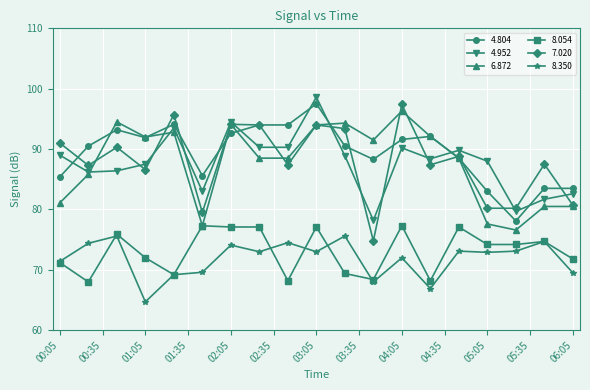

What is the value of the 8.054 point at the 18th from the left?

74.7